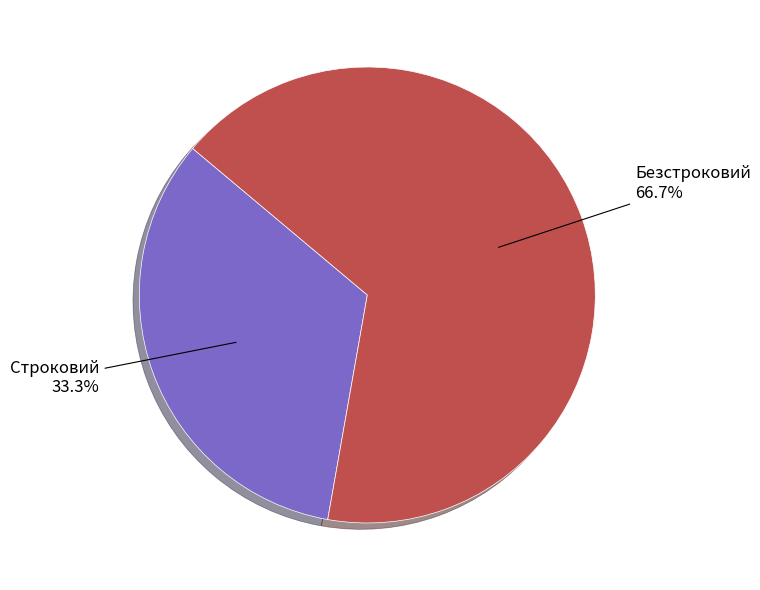

Does any single category account for the majority?

Yes